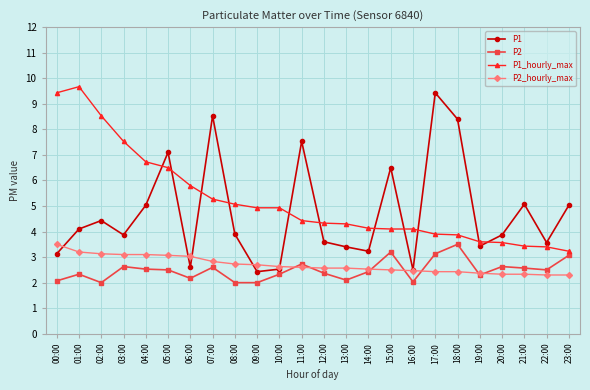

What is the maximum value shown in the chart?

9.7